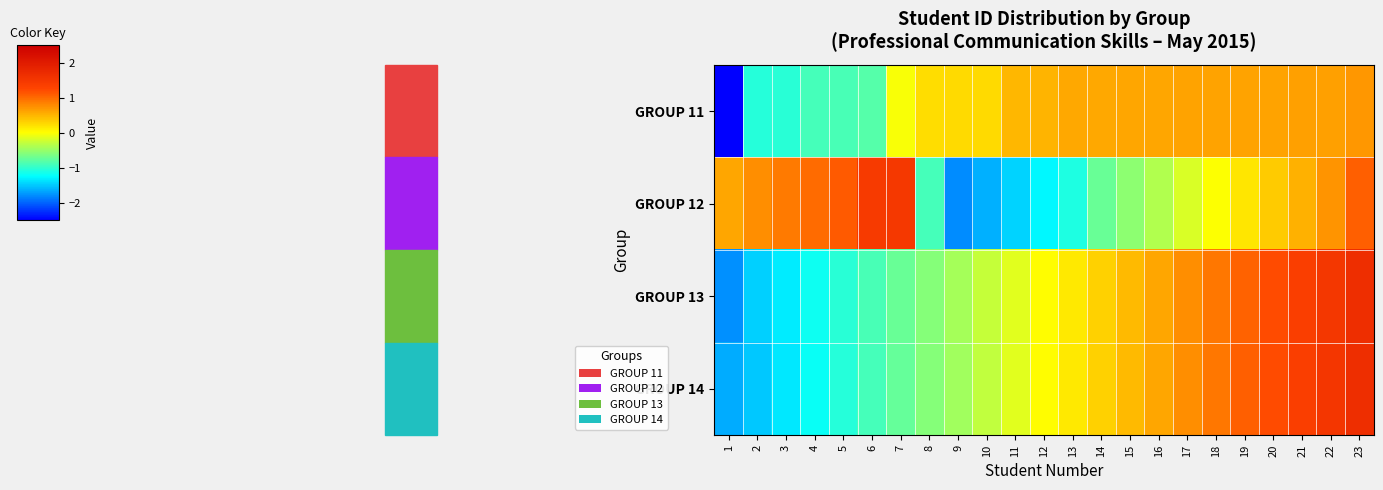

Reading right to left, transcribe all the data shown in this chart.

GROUP 11: 23=0.7	22=0.6	21=0.6	20=0.6	19=0.6	18=0.6	17=0.6	16=0.6	15=0.6	14=0.6	13=0.6	12=0.5	11=0.5	10=0.3	9=0.2	8=0.2	7=-0.0	6=-0.8	5=-0.9	4=-0.9	3=-1.0	2=-1.1	1=-3.7
GROUP 12: 23=1.1	22=0.7	21=0.5	20=0.3	19=0.2	18=-0.0	17=-0.2	16=-0.4	15=-0.6	14=-0.7	13=-1.1	12=-1.3	11=-1.5	10=-1.6	9=-1.8	8=-0.9	7=1.5	6=1.4	5=1.1	4=1.0	3=0.9	2=0.8	1=0.6
GROUP 13: 23=1.6	22=1.5	21=1.3	20=1.2	19=1.1	18=0.9	17=0.8	16=0.6	15=0.5	14=0.3	13=0.2	12=0.0	11=-0.1	10=-0.3	9=-0.4	8=-0.6	7=-0.7	6=-0.9	5=-1.0	4=-1.2	3=-1.3	2=-1.5	1=-1.8
GROUP 14: 23=1.7	22=1.5	21=1.4	20=1.2	19=1.1	18=0.9	17=0.8	16=0.6	15=0.5	14=0.3	13=0.2	12=0.0	11=-0.2	10=-0.3	9=-0.5	8=-0.6	7=-0.8	6=-0.9	5=-1.1	4=-1.2	3=-1.4	2=-1.5	1=-1.7